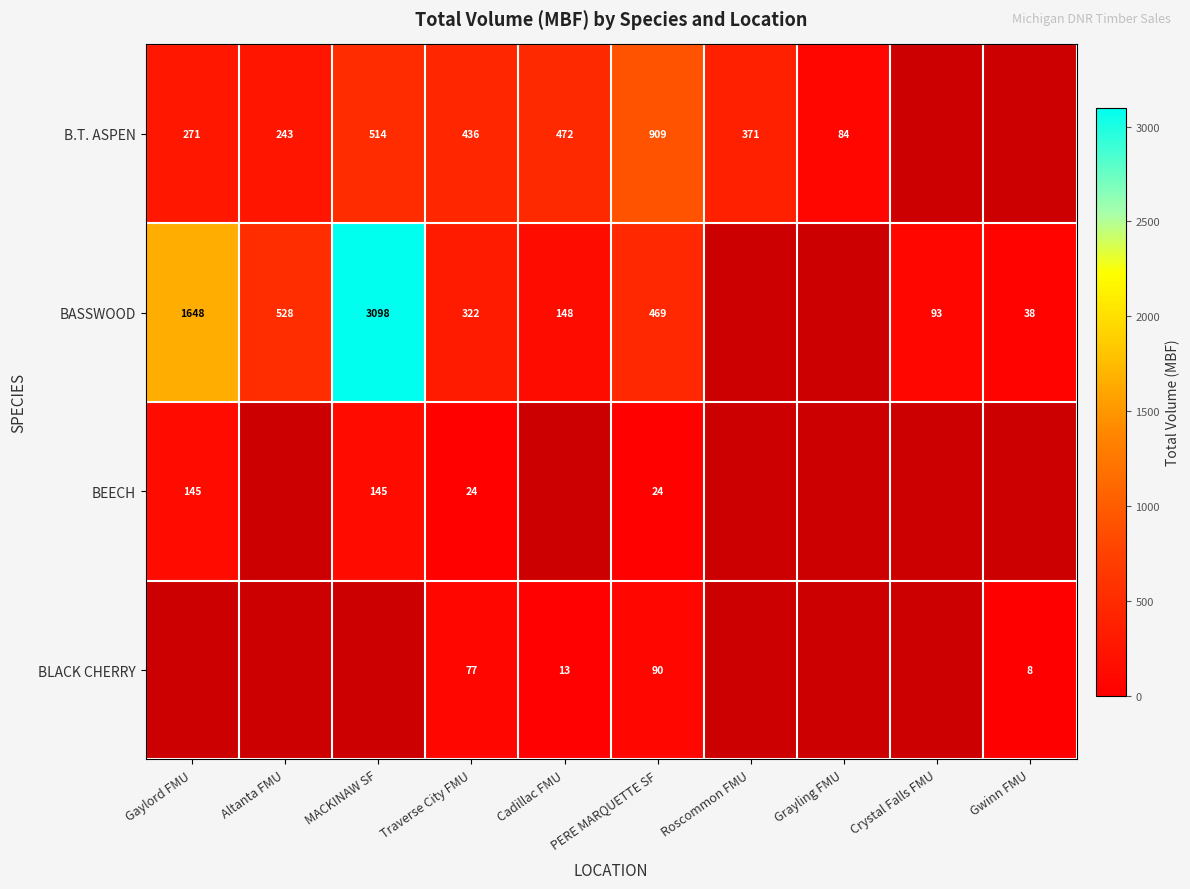

What is the difference between the B.T. ASPEN values at MACKINAW SF and Cadillac FMU?

42.0